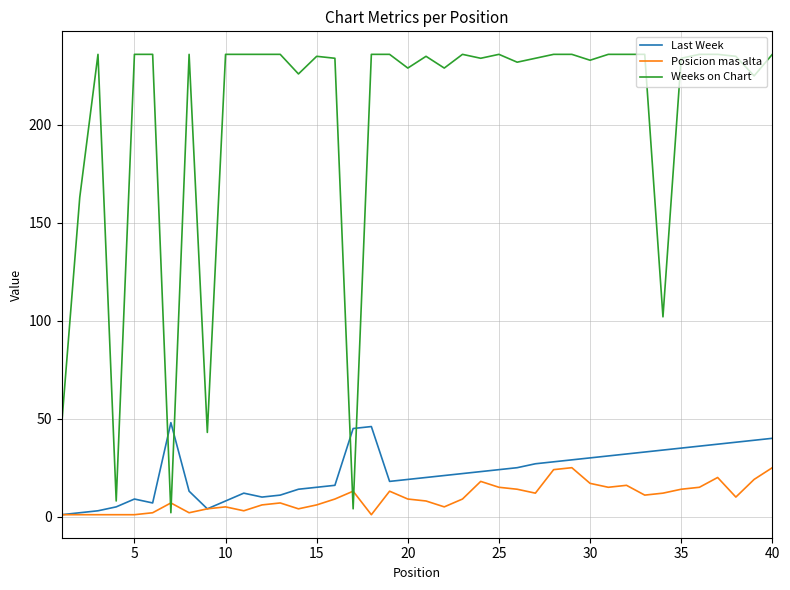

List the series in order of their peak value, lowest first.

Posicion mas alta, Last Week, Weeks on Chart